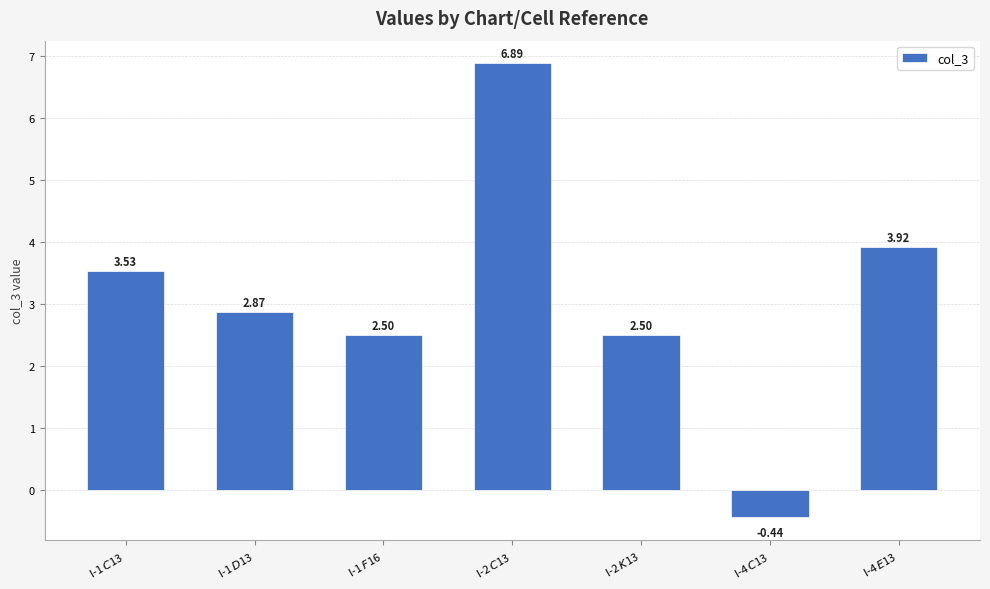

What is the sum of the values at I-1 $F$16 and I-2 $K$13?

5.0